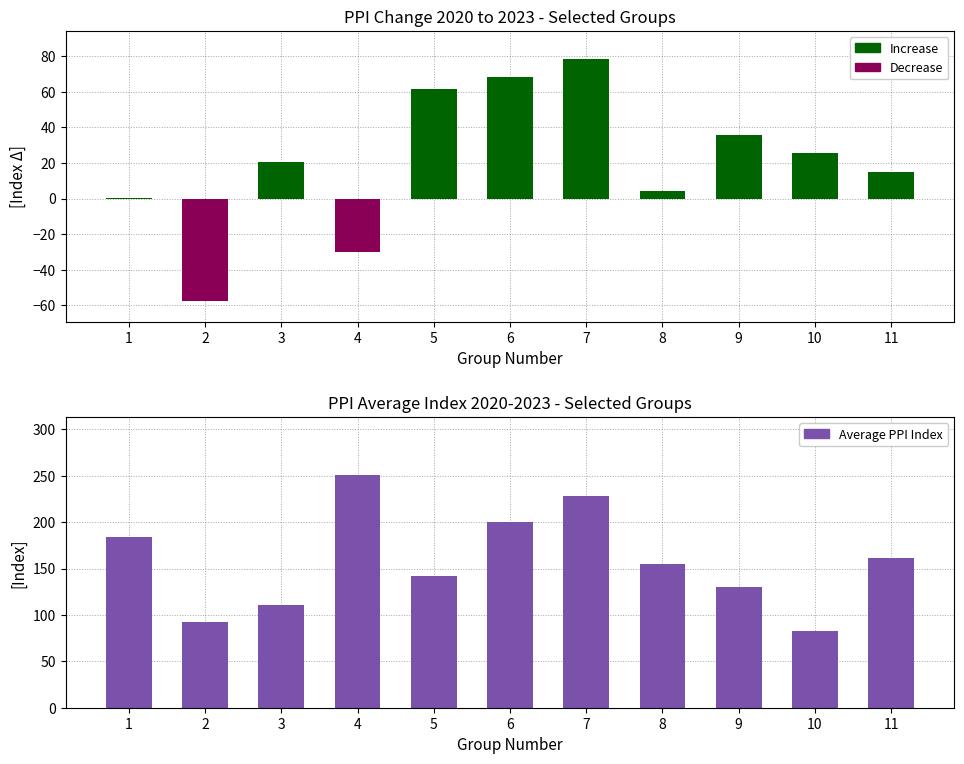

Which label corresponds to the smallest value in the chart?

2